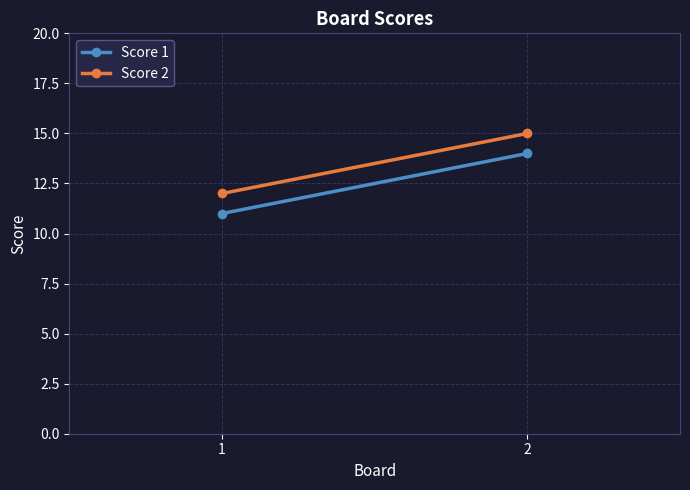

List the series in order of their peak value, lowest first.

Score 1, Score 2